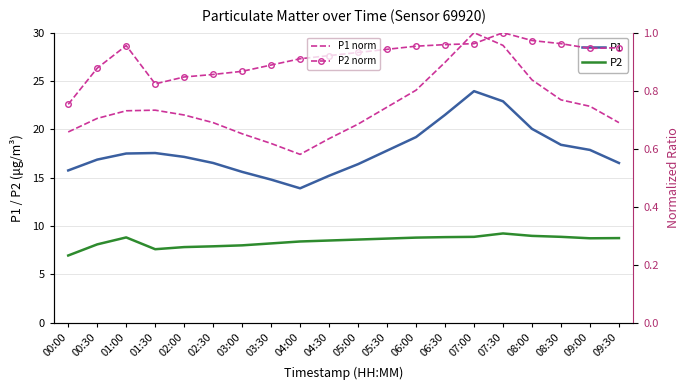

What is the highest value of the P2 norm series?

1.0